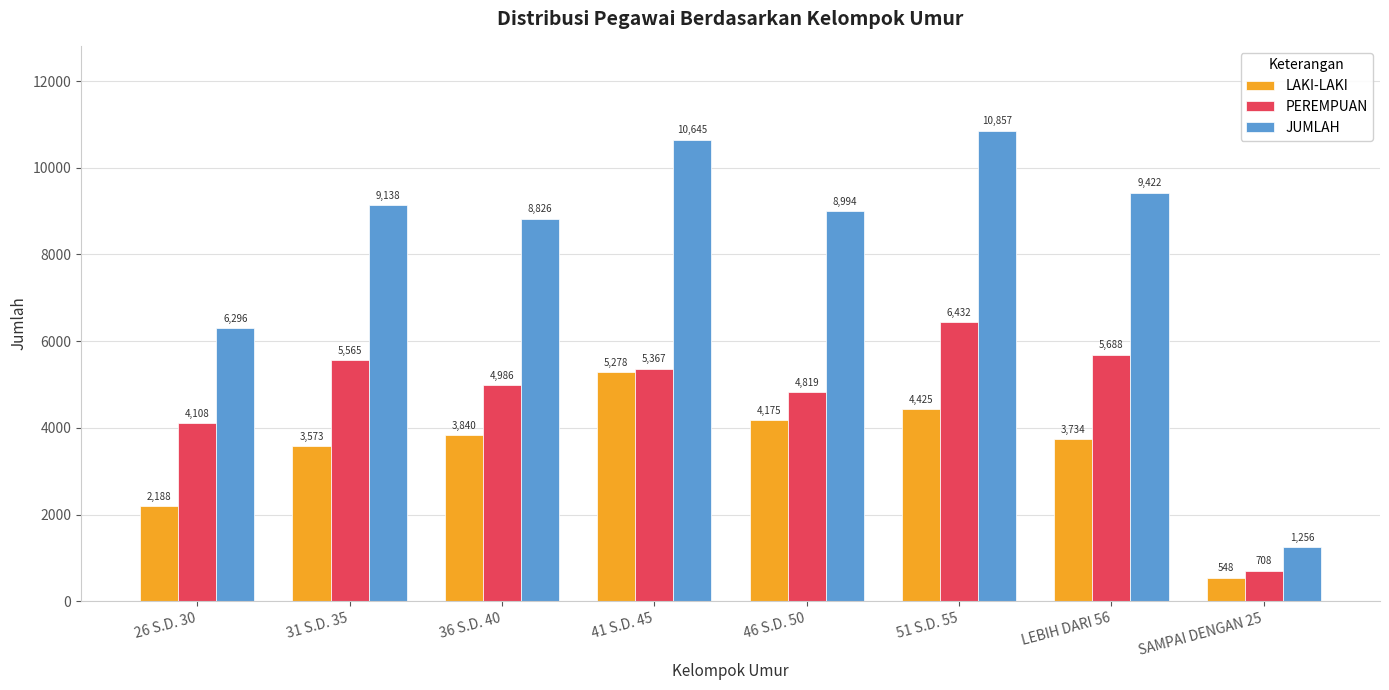

What are all the series names shown in the legend?

LAKI-LAKI, PEREMPUAN, JUMLAH